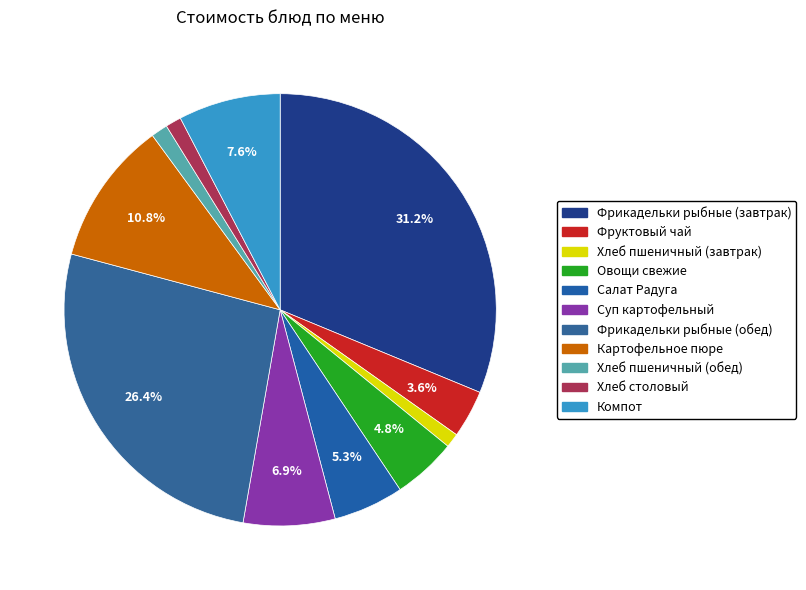

Count the number of slices in the pie.

11